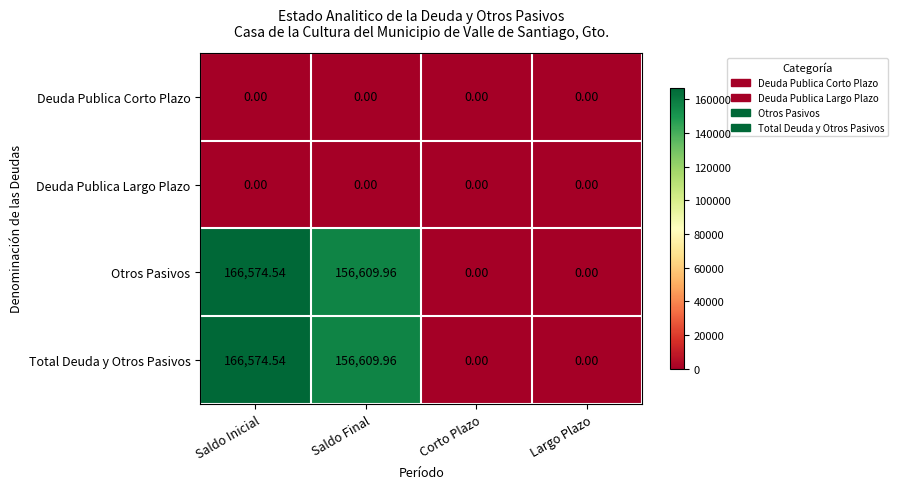

Is the value of Otros Pasivos at Corto Plazo greater than the value of Total Deuda y Otros Pasivos at Saldo Final?

No